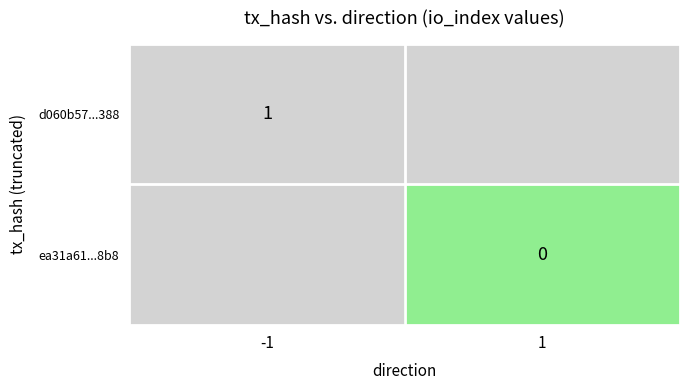

True or false: d060b57...388 has a value of 1 at -1.

True